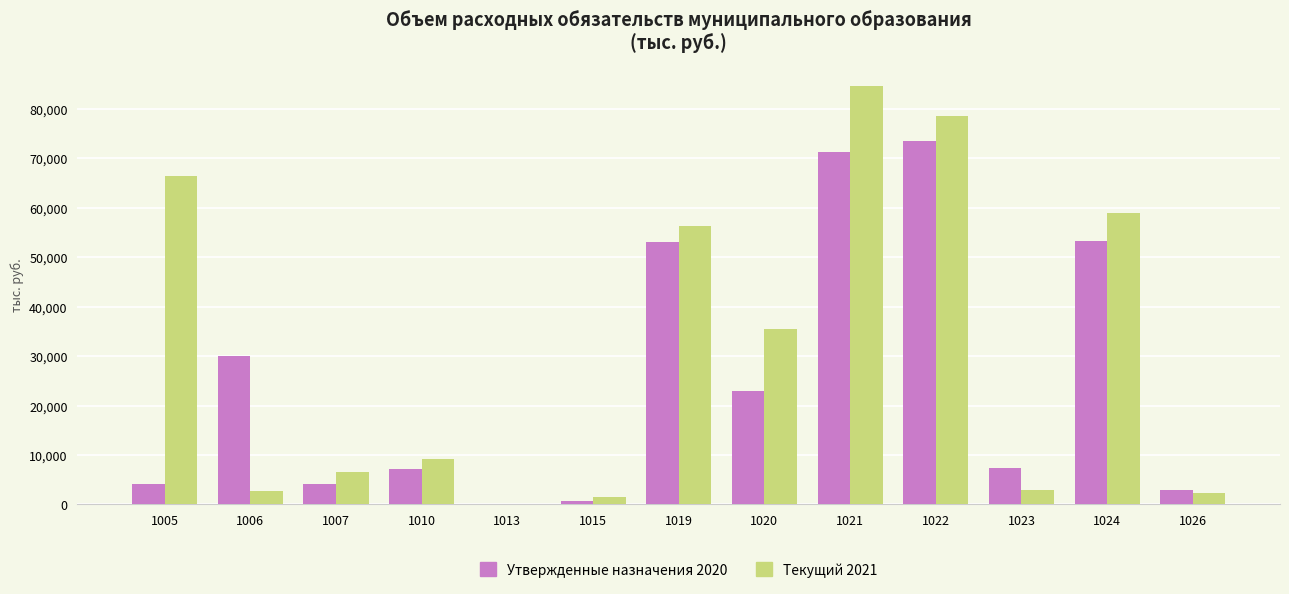

How many categories are shown in the chart?

13